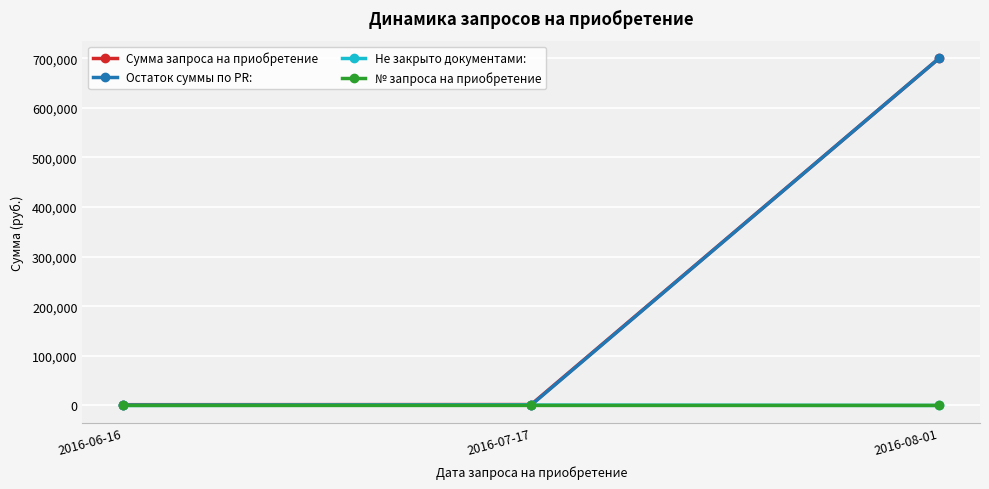

Does the chart display data point markers on the line(s)?

Yes